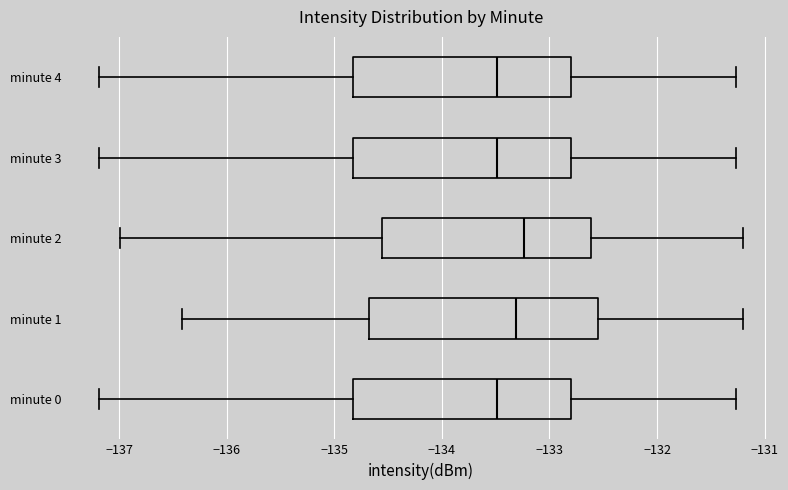

Reading bottom to top, transcribe this box plot: for each box, give where its median line is, the range the box spans, and where its two whiskers end, as read against the x-axis. The values are not printed on the chart, so give them approximately, as read against the axis.

minute 0: median -133.5, box -134.8 to -132.8, whiskers -137.2 to -131.3
minute 1: median -133.3, box -134.7 to -132.5, whiskers -136.4 to -131.2
minute 2: median -133.2, box -134.6 to -132.6, whiskers -137.0 to -131.2
minute 3: median -133.5, box -134.8 to -132.8, whiskers -137.2 to -131.3
minute 4: median -133.5, box -134.8 to -132.8, whiskers -137.2 to -131.3